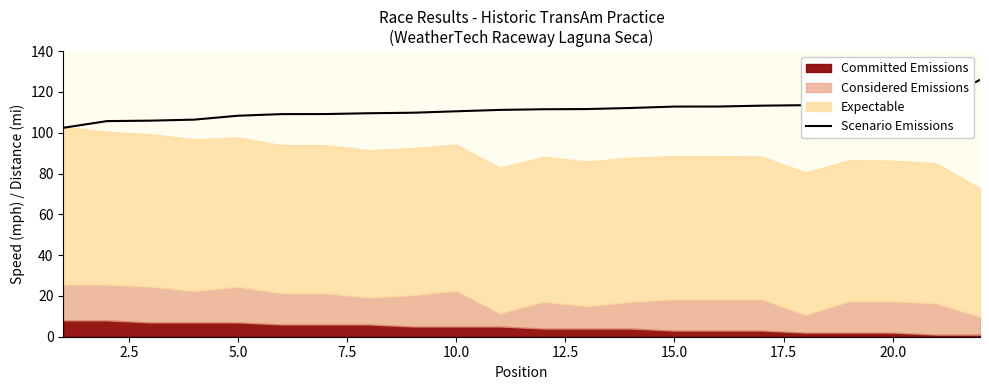

What is the lowest value of the Scenario Emissions series?

102.4